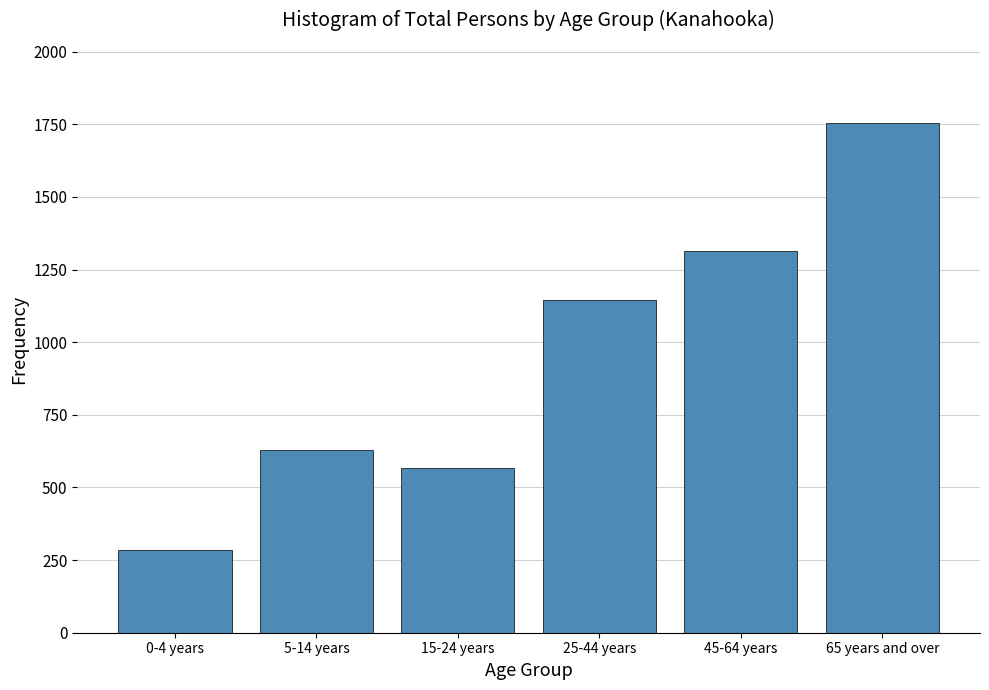

Reading left to right, list all the values displayed in this chart.

0-4 years=285	5-14 years=629	15-24 years=566	25-44 years=1146	45-64 years=1315	65 years and over=1753